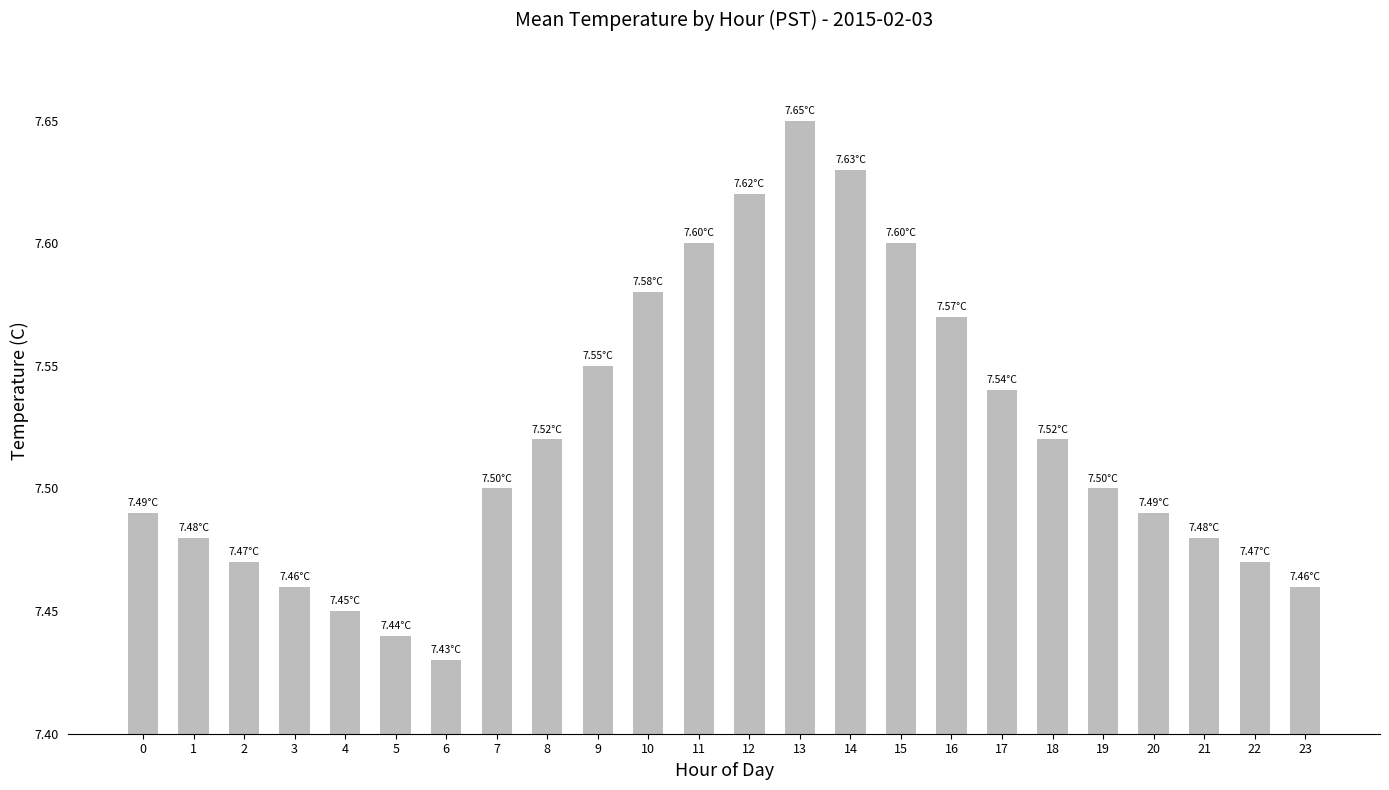

What is the sum of the values at 22 and 17?

15.0